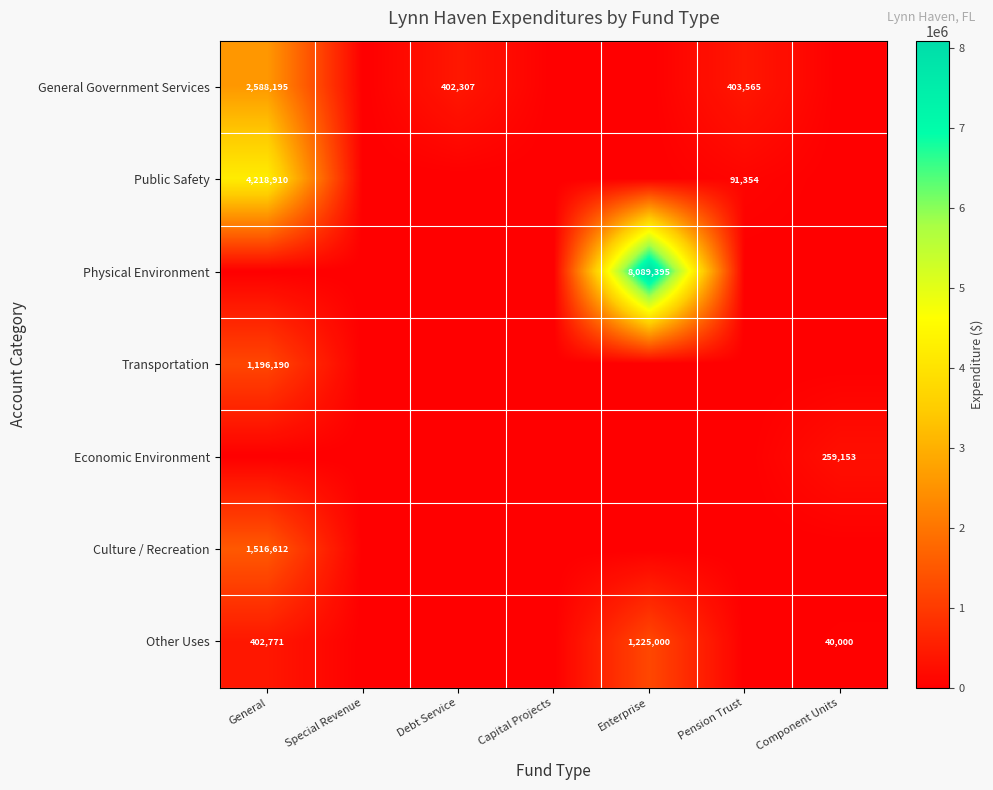

Which category has the lowest value in the General Government Services series?

Special Revenue